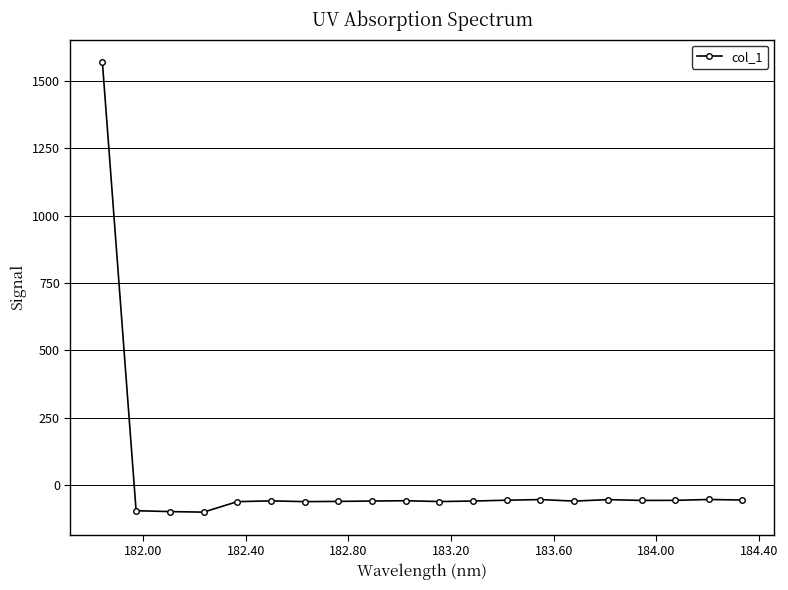

What is the value of the 10th point from the left?

-57.4